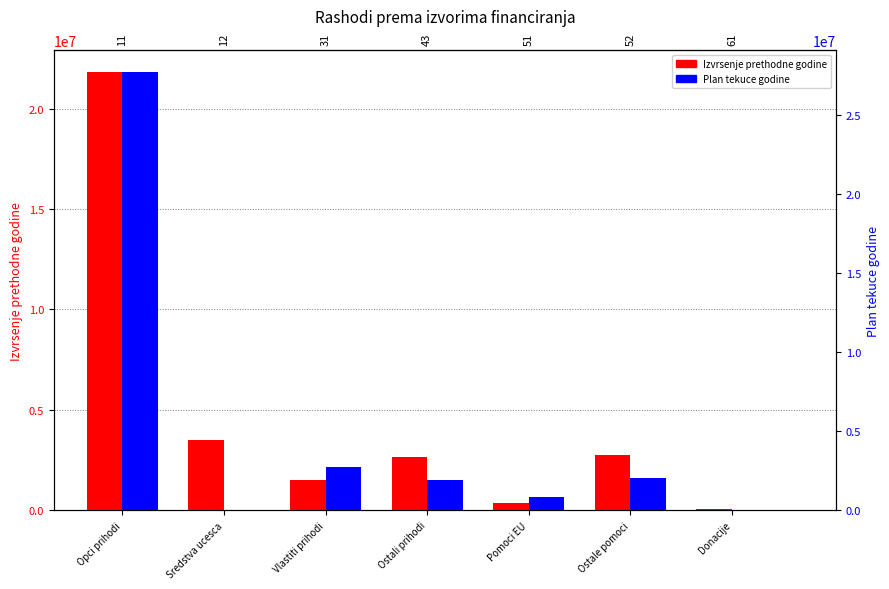

How many data points in Izvrsenje prethodne godine are above 2660296?

4